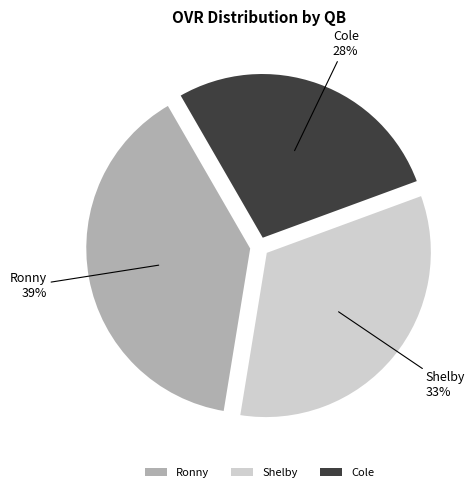

What percentage is the Cole slice, to the nearest percent?

28%